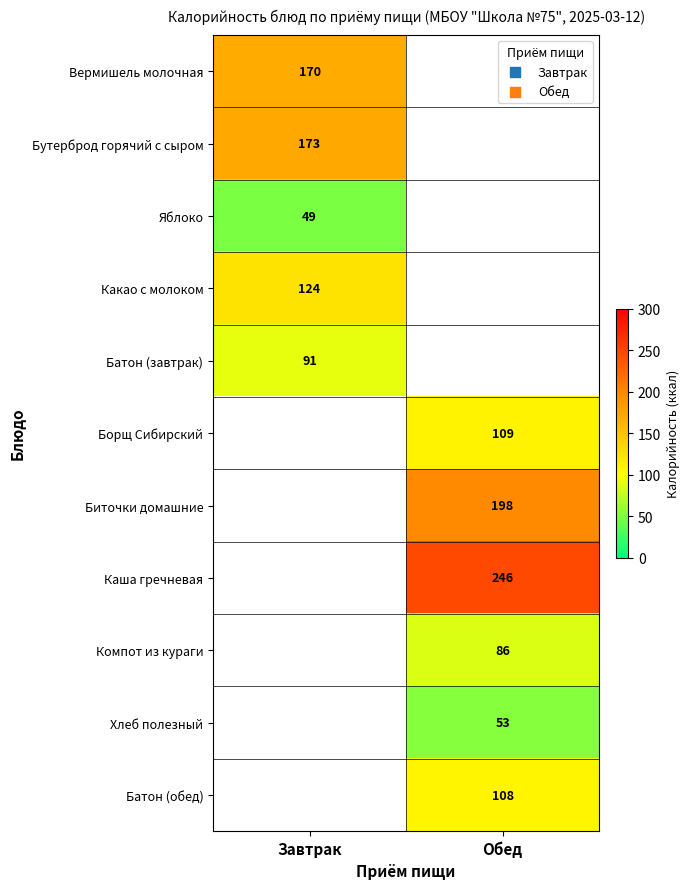

What is the spread (max minus min) of values at Завтрак?

124.0